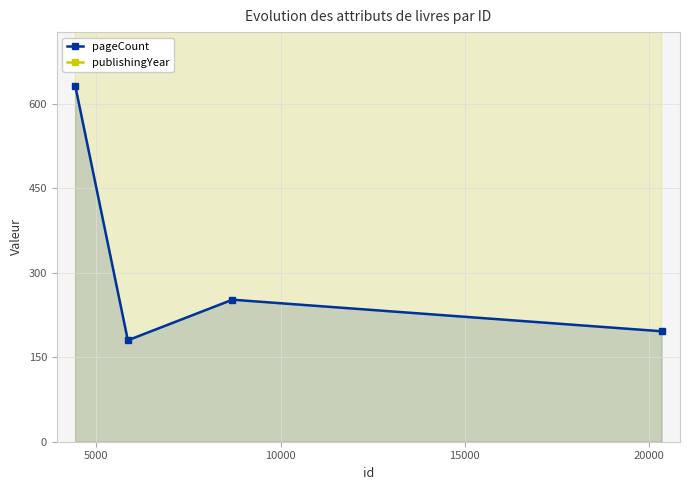

Count the publishingYear values in the range 1979 to 1980.

4